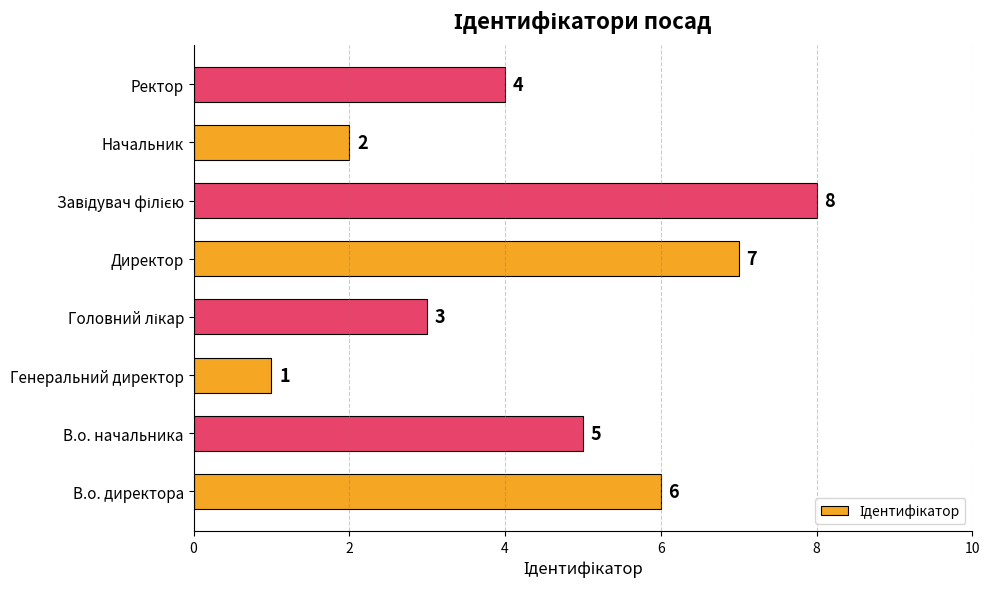

What is the ratio of the value at Генеральний директор to the value at Начальник?

0.5